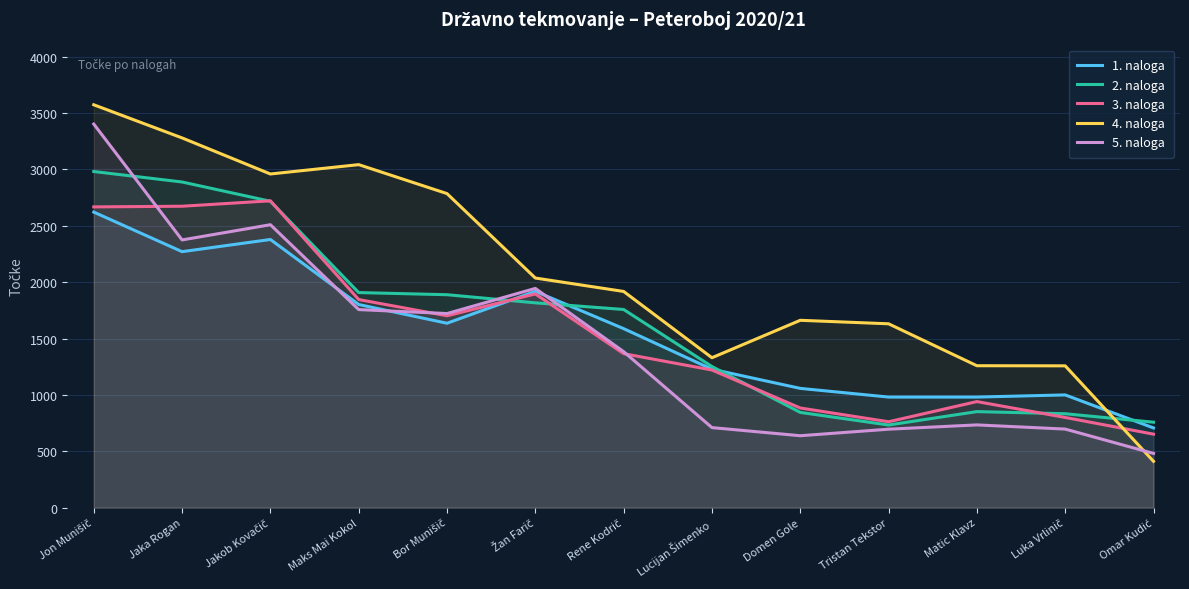

What is the difference between the second highest and minimum values in the 5. naloga series?

2029